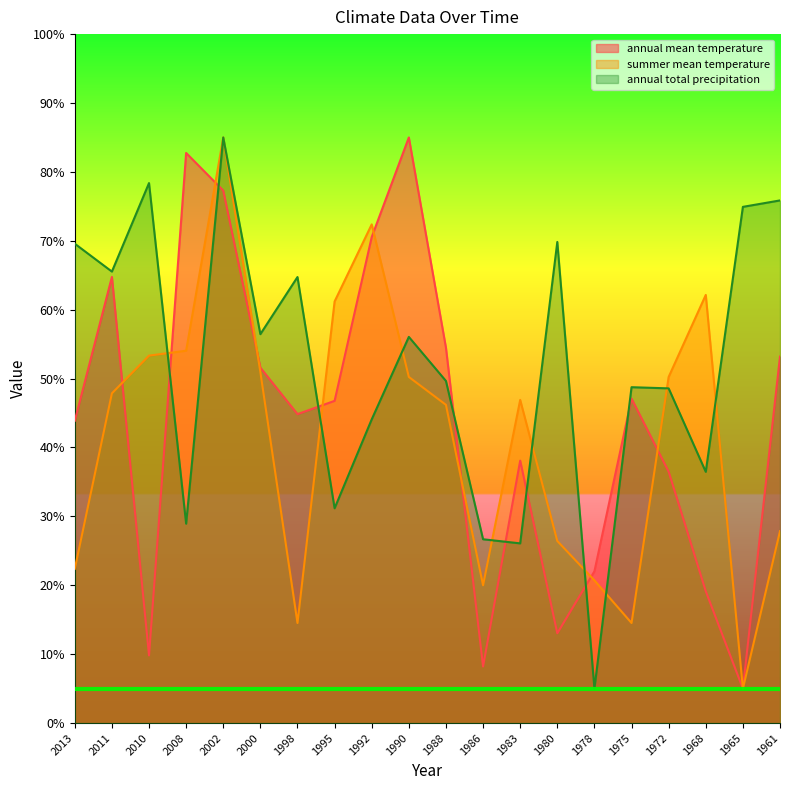

How many lines are shown in the chart?

3